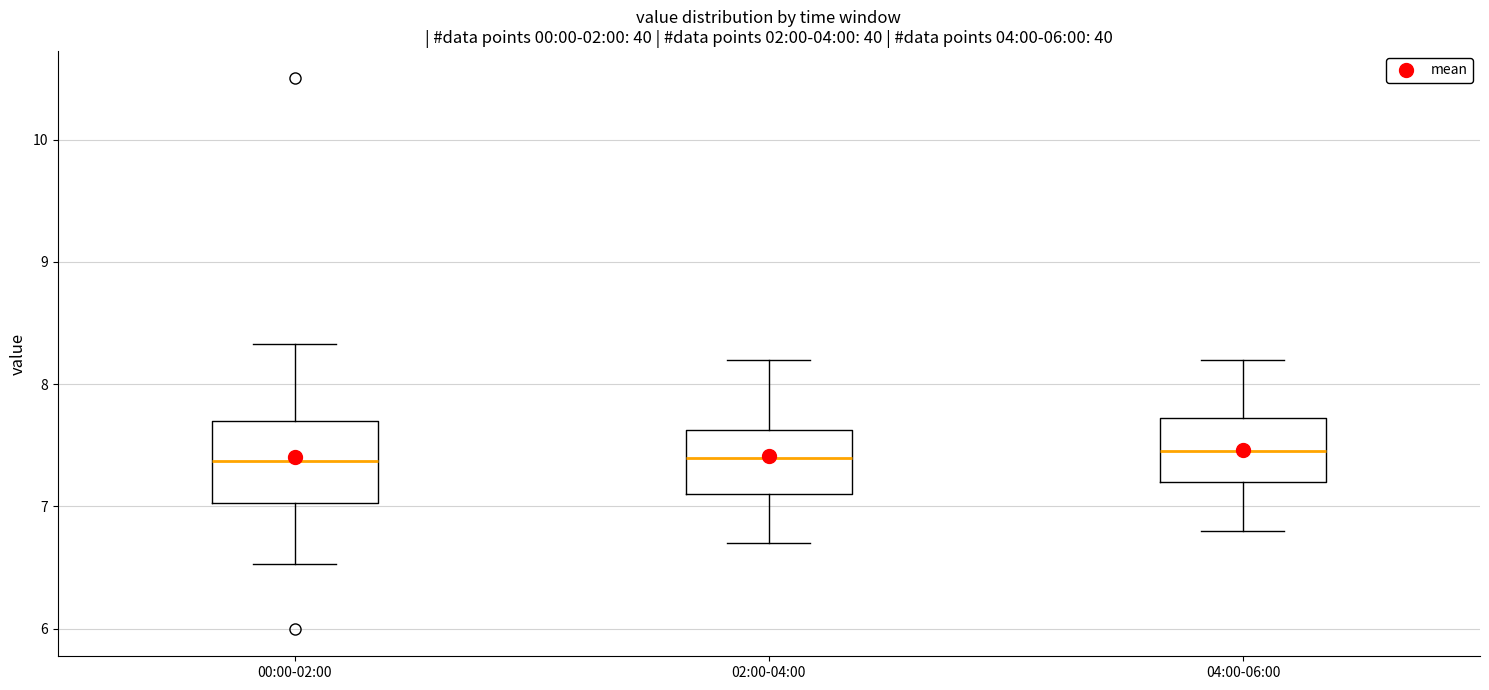

Where is the lower edge of the box for 04:00-06:00 on the y-axis? The values are not printed on the chart, so give them approximately, as read against the axis.

7.2